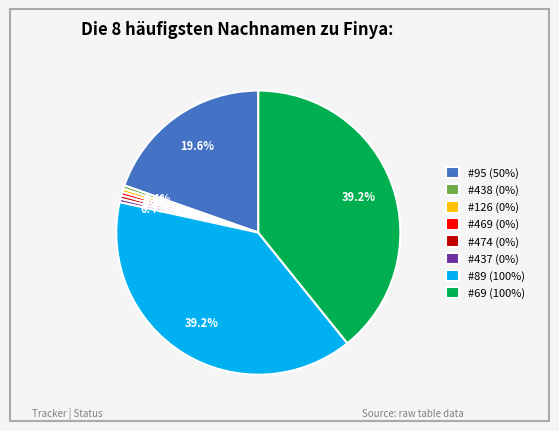

How many segments does this pie chart have?

8